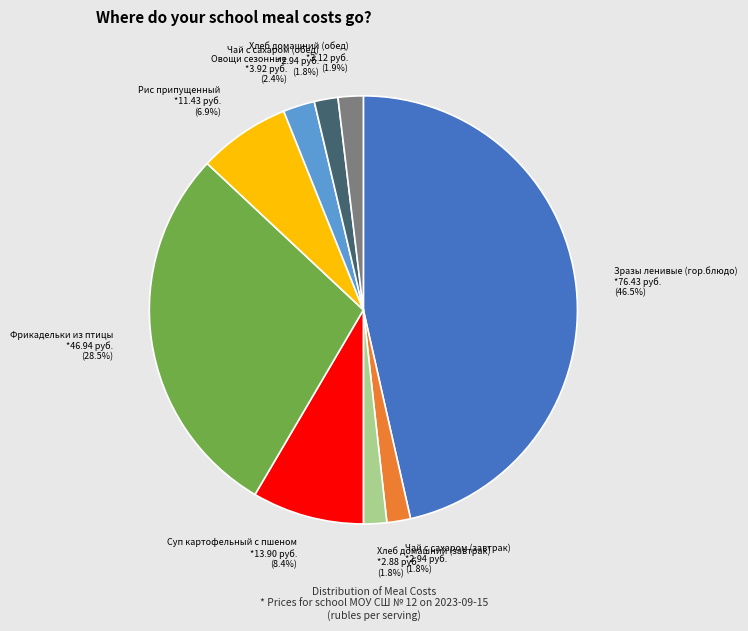

How many slices are in this pie chart?

9